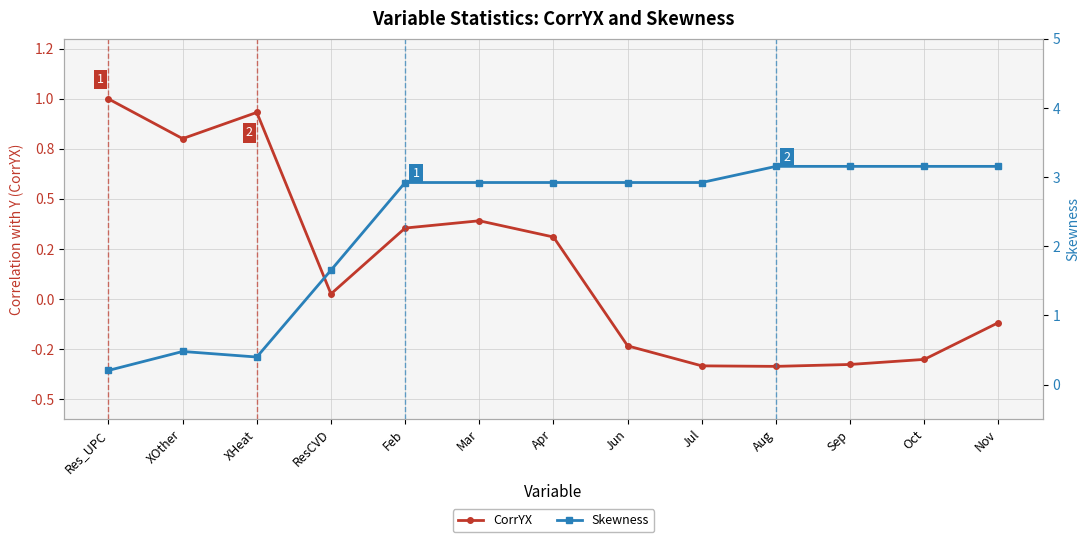

Reading right to left, transcribe all the data shown in this chart.

CorrYX: Nov=-0.1	Oct=-0.3	Sep=-0.3	Aug=-0.3	Jul=-0.3	Jun=-0.2	Apr=0.3	Mar=0.4	Feb=0.4	ResCVD=0.0	XHeat=0.9	XOther=0.8	Res_UPC=1.0
Skewness: Nov=3.2	Oct=3.2	Sep=3.2	Aug=3.2	Jul=2.9	Jun=2.9	Apr=2.9	Mar=2.9	Feb=2.9	ResCVD=1.7	XHeat=0.4	XOther=0.5	Res_UPC=0.2